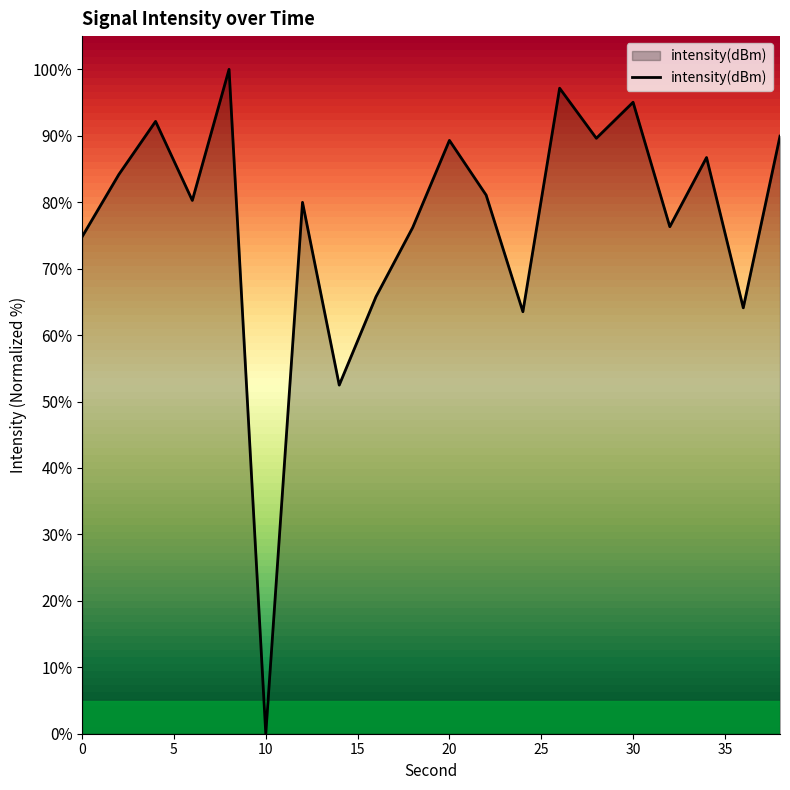

What is the maximum value shown in the chart?

100.0